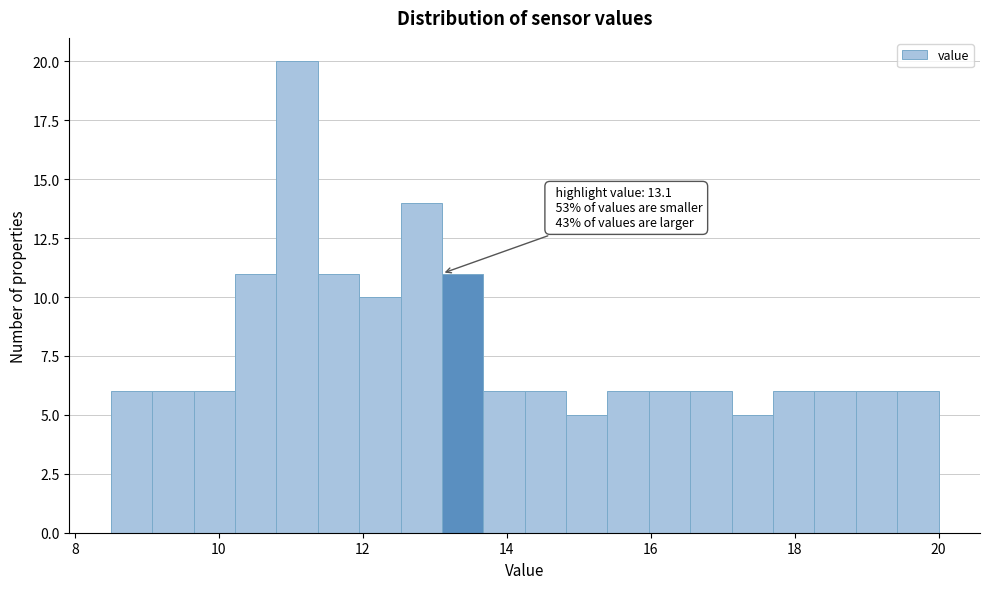

Read against the x-axis, roughly where is the centre of the tallest bar?

11.0